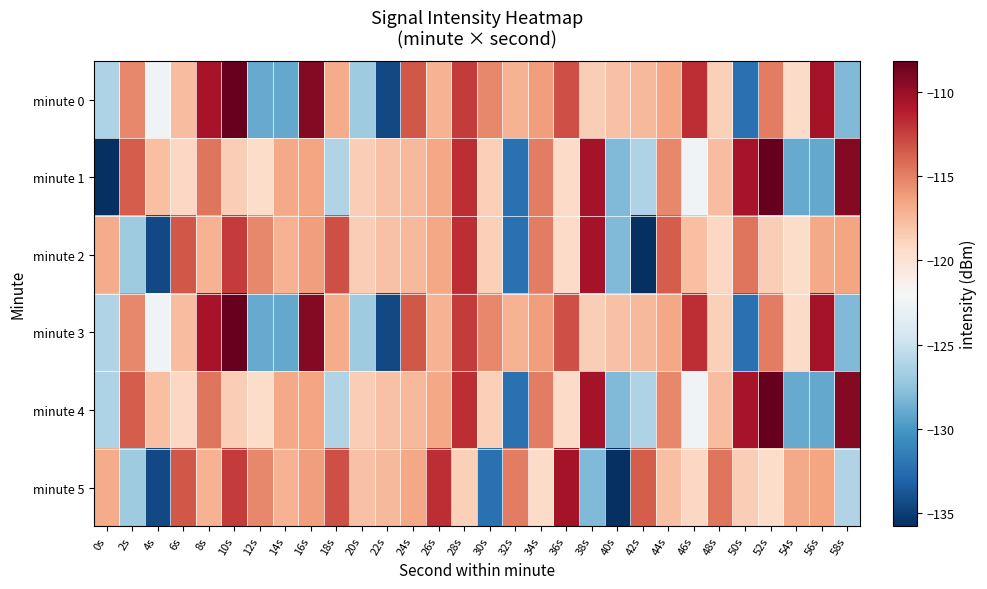

Rank the series at 26s from highest to lowest value.

minute 5, minute 1, minute 2, minute 4, minute 0, minute 3